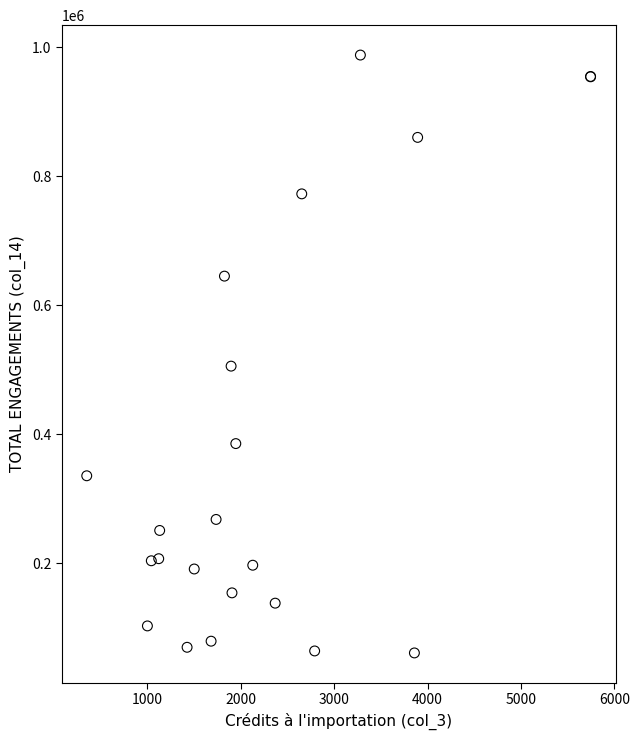

What Y value in the scatter plot is closest to 524485?

505676.7